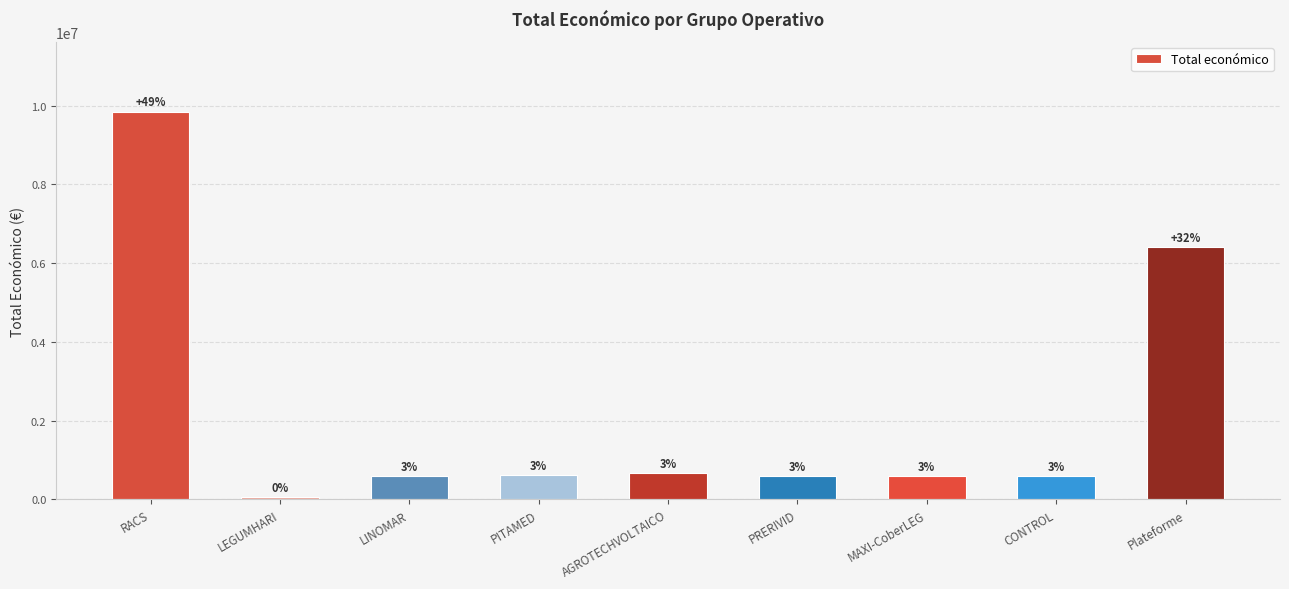

How many bars are there in total?

9